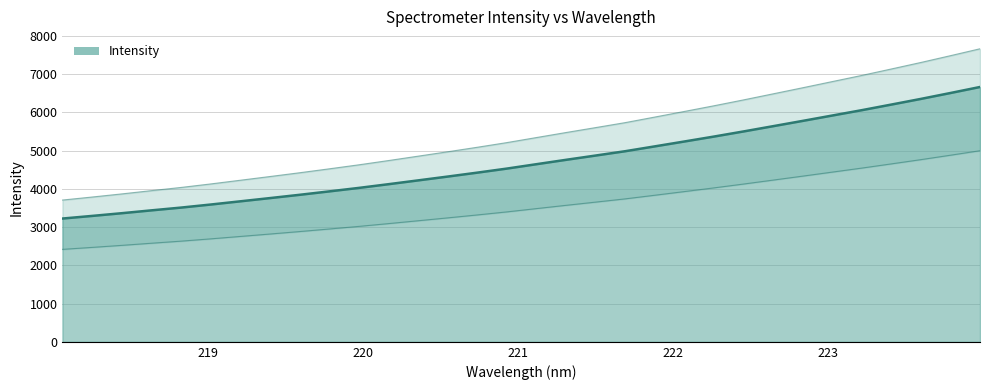

Rank the categories by value from highest to lowest.

223.9802, 223.7895, 223.5987, 223.408, 223.2172, 223.0264, 222.8355, 222.6447, 222.4538, 222.263, 222.0721, 221.8812, 221.6902, 221.4993, 221.3083, 221.1174, 220.9264, 220.7354, 220.5444, 220.3533, 220.1623, 219.9712, 219.7801, 219.589, 219.3979, 219.2067, 219.0156, 218.8244, 218.6332, 218.442, 218.2508, 218.0596